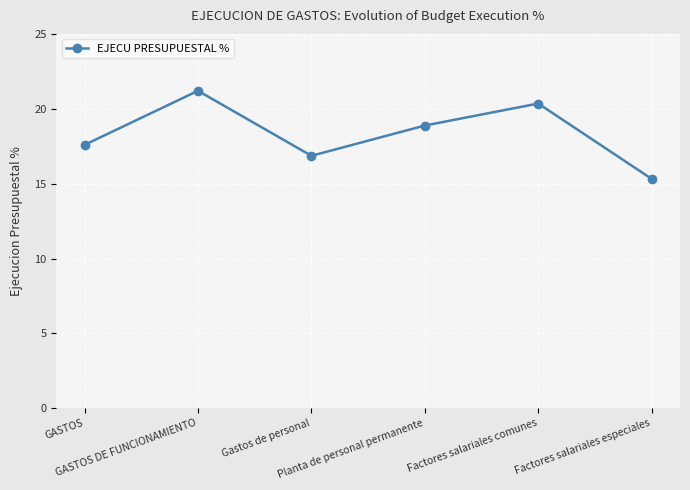

What is the greatest value displayed?

21.2